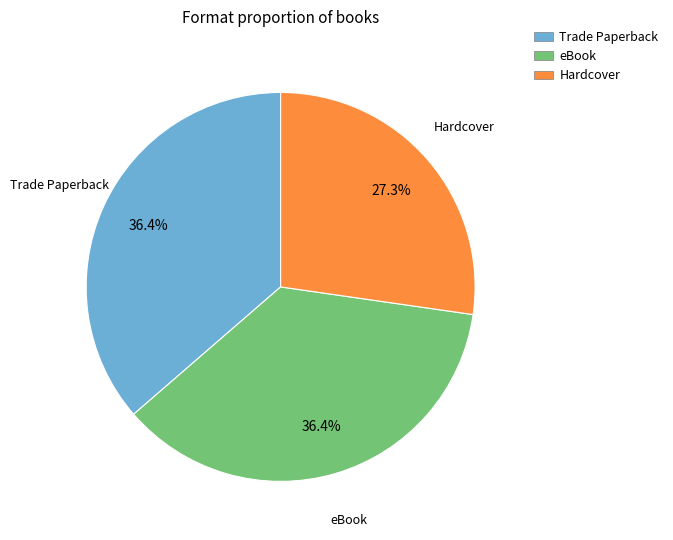

Approximately how many times larger is the value at Trade Paperback compared to eBook?

1.0